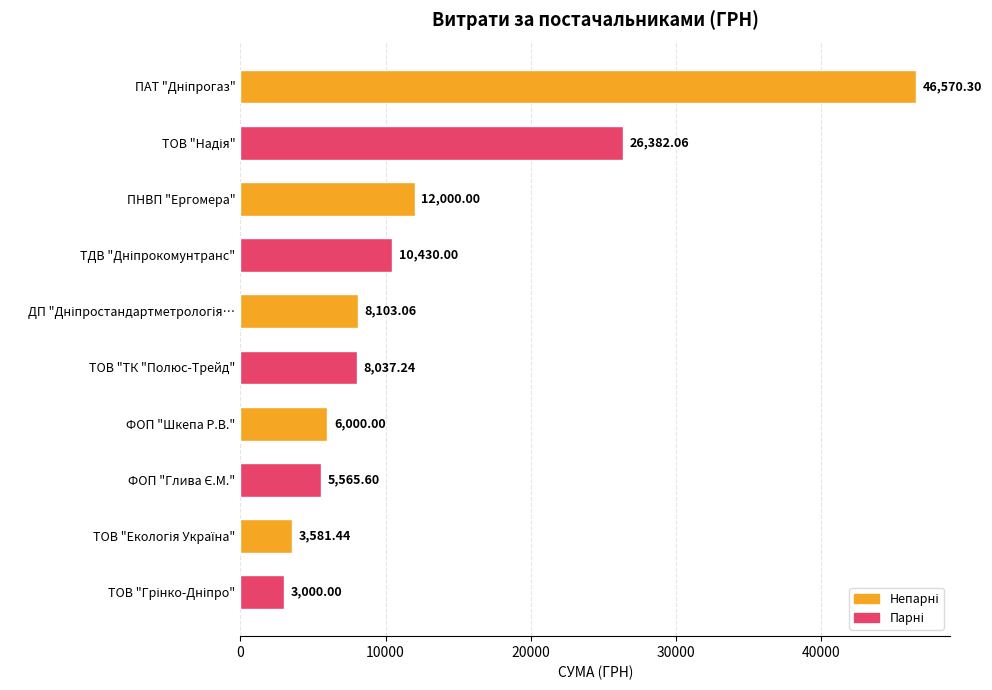

What is the label of the 7th bar from the top?

ФОП "Шкепа Р.В."